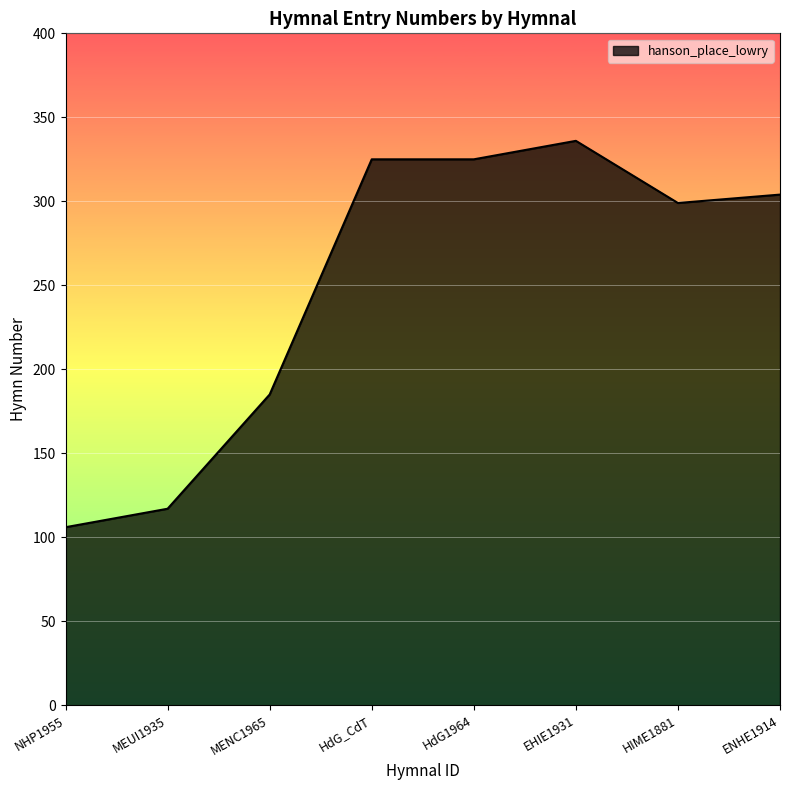

Does the chart have visible grid lines?

Yes